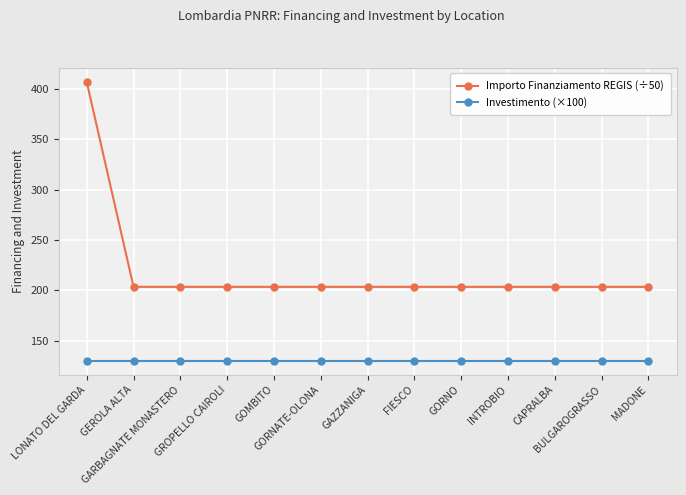

Rank the series by their maximum value, from highest to lowest.

Importo Finanziamento REGIS (÷50), Investimento (×100)